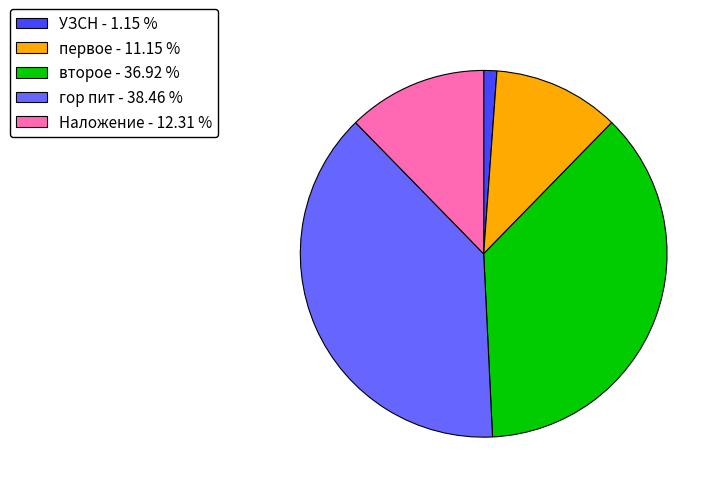

Between гор пит - 38.46 % and первое - 11.15 %, which is larger?

гор пит - 38.46 %